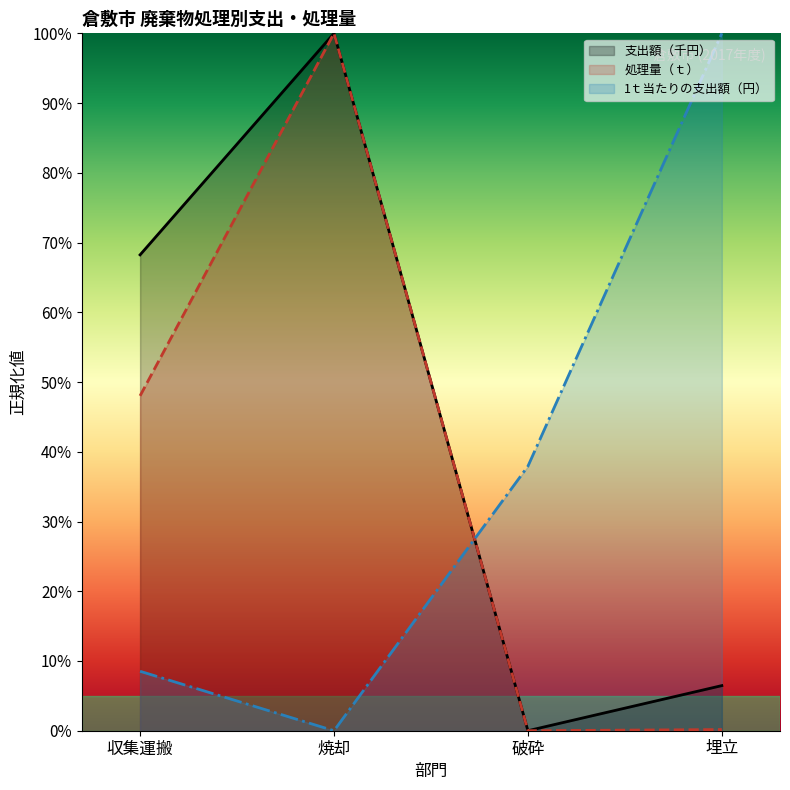

Which series has the largest range (max minus min)?

支出額（千円）